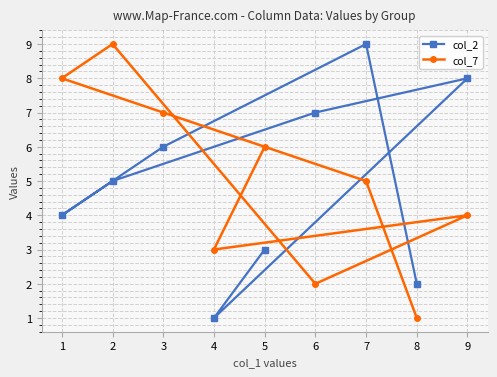

Rank the series at 8 from lowest to highest value.

col_7, col_2